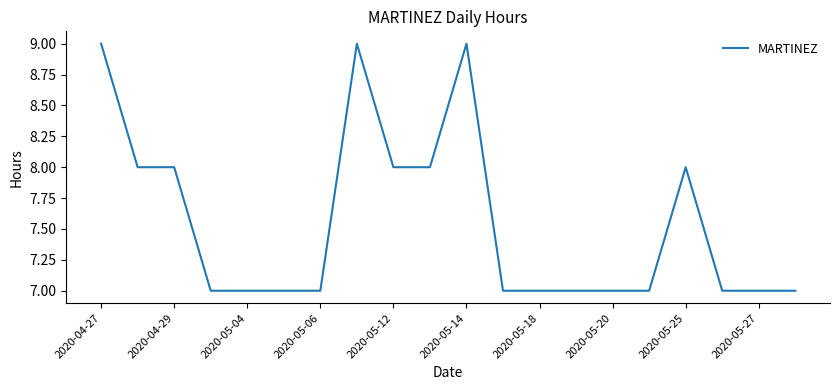

What is the maximum value shown in the chart?

9